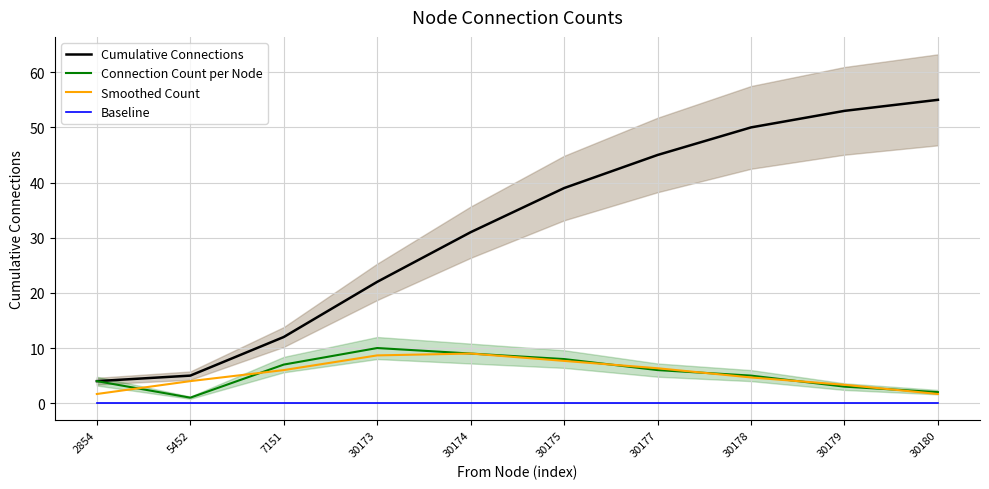

At which category is the sum across all series the highest?

30178